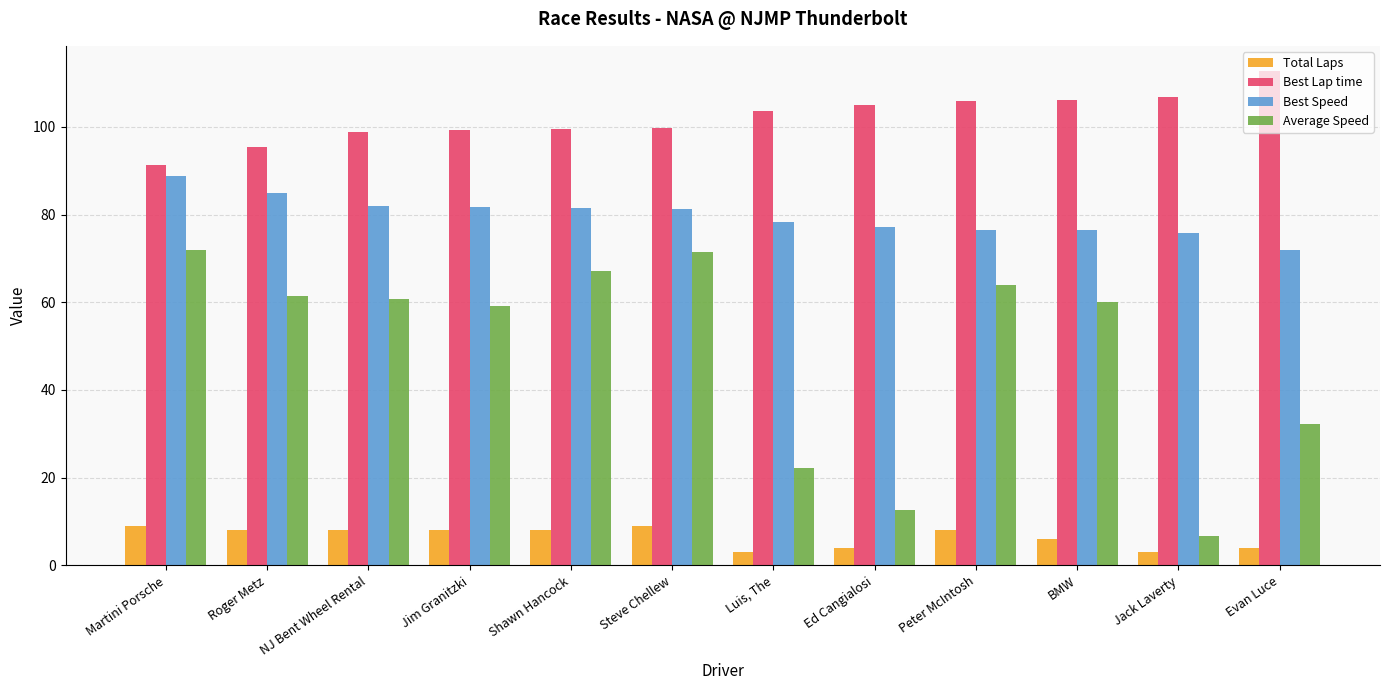

Is it true that Best Lap time equals 98.9 at NJ Bent Wheel Rental?

True